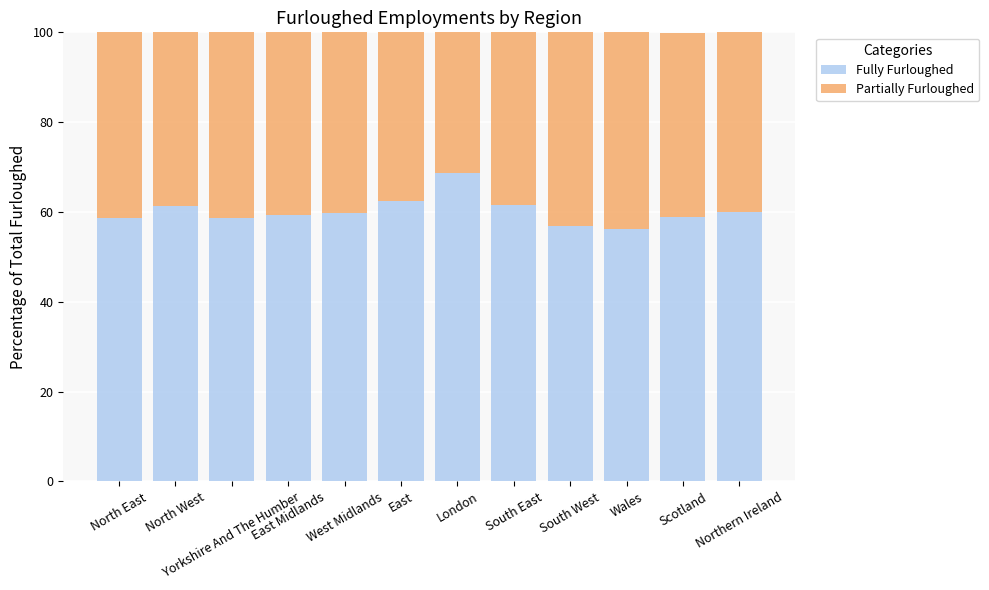

What is the maximum value for Fully Furloughed?

68.7